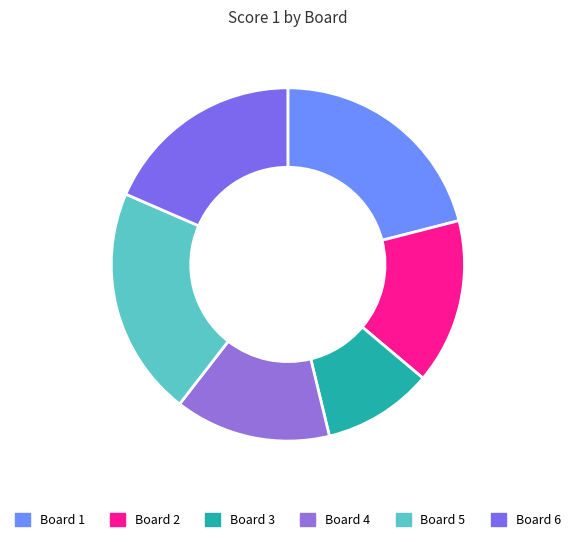

Does Board 4 represent more than half of the total?

No